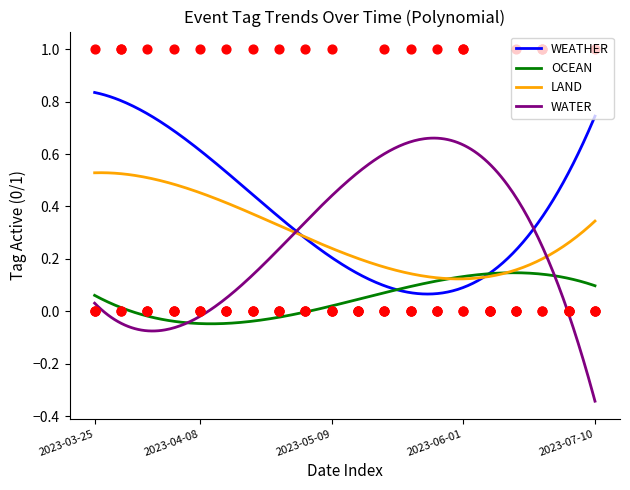

Which series has the widest spread of Y values?

WEATHER